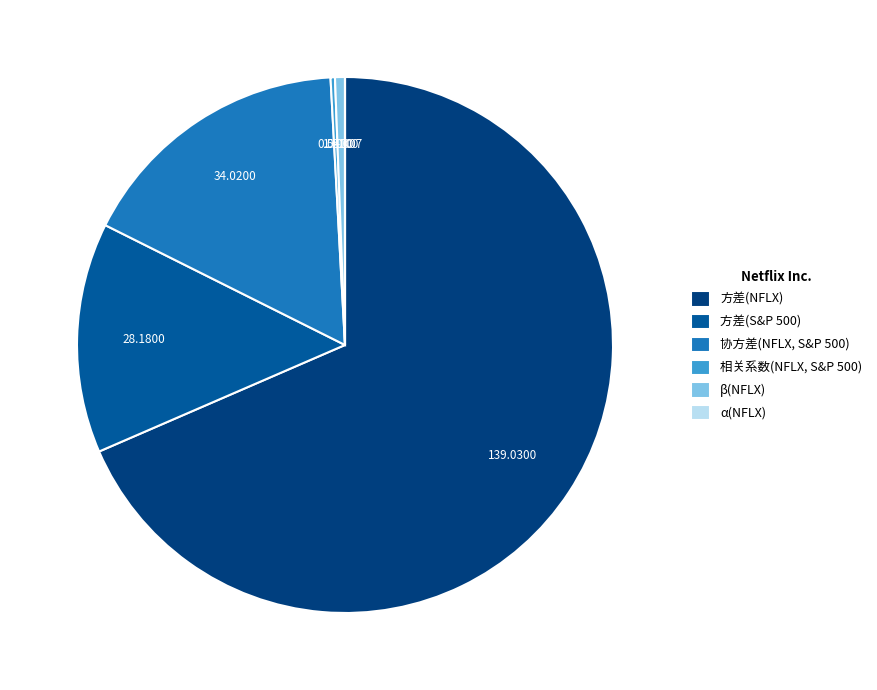

What is the largest slice in the pie chart?

方差(NFLX)